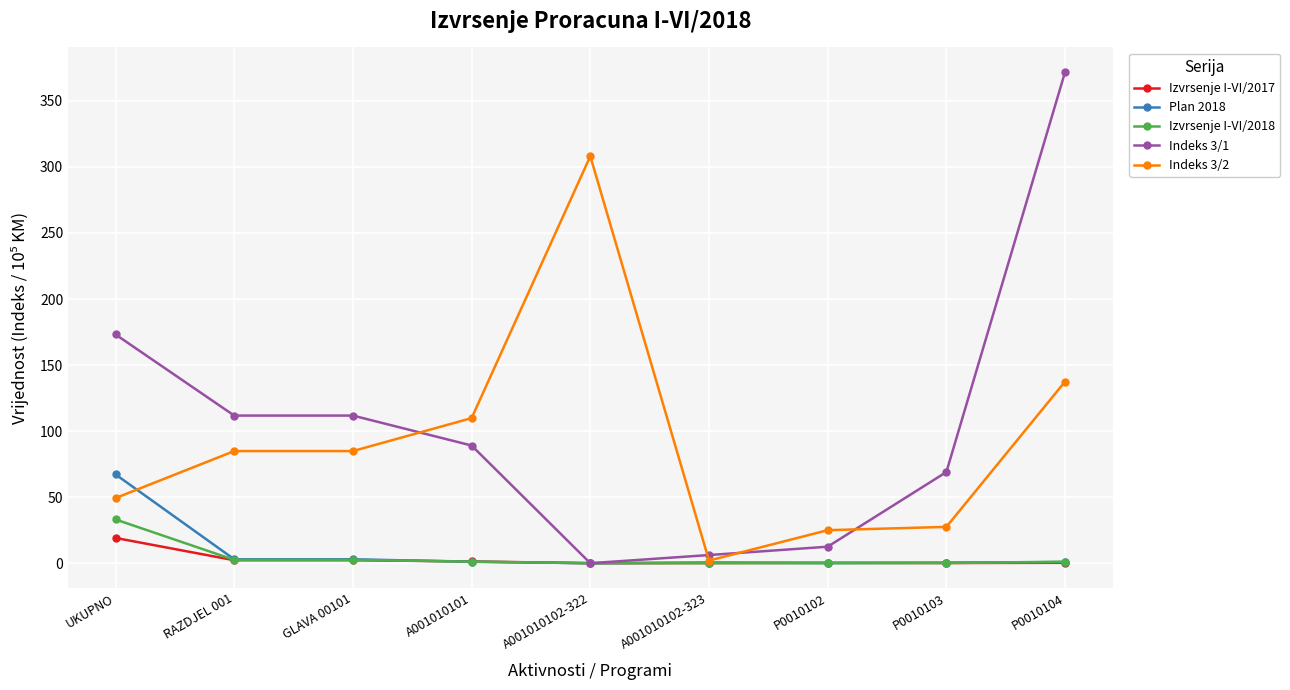

Which series has the largest range (max minus min)?

Indeks 3/1